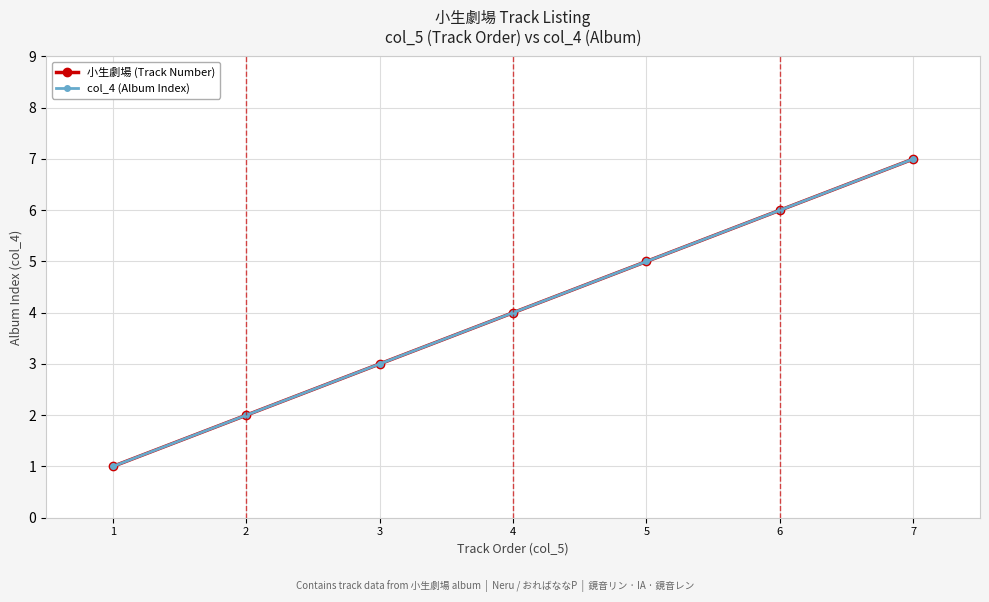

Does the chart have visible grid lines?

Yes